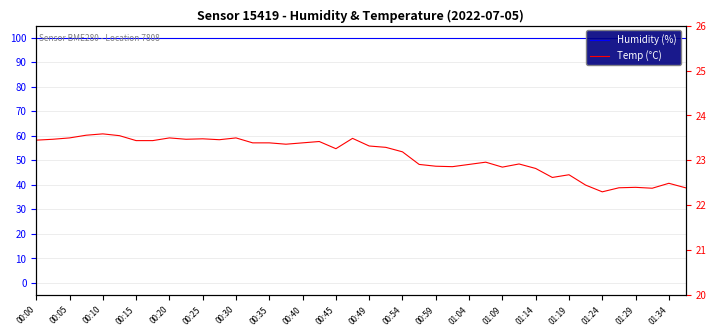

At which label is Humidity (%) closest to 100?

00:00